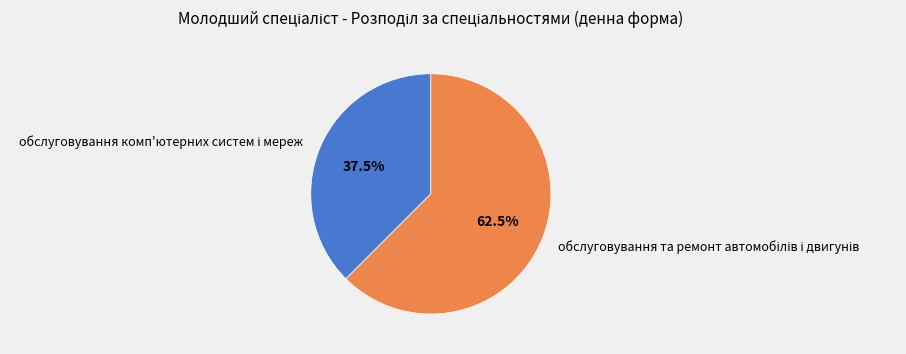

Does any single category account for the majority?

Yes